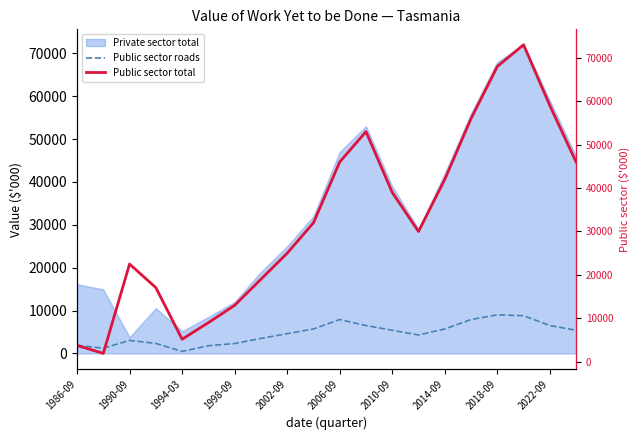

True or false: Public sector roads has a value of 9517 at 2022-09.

False